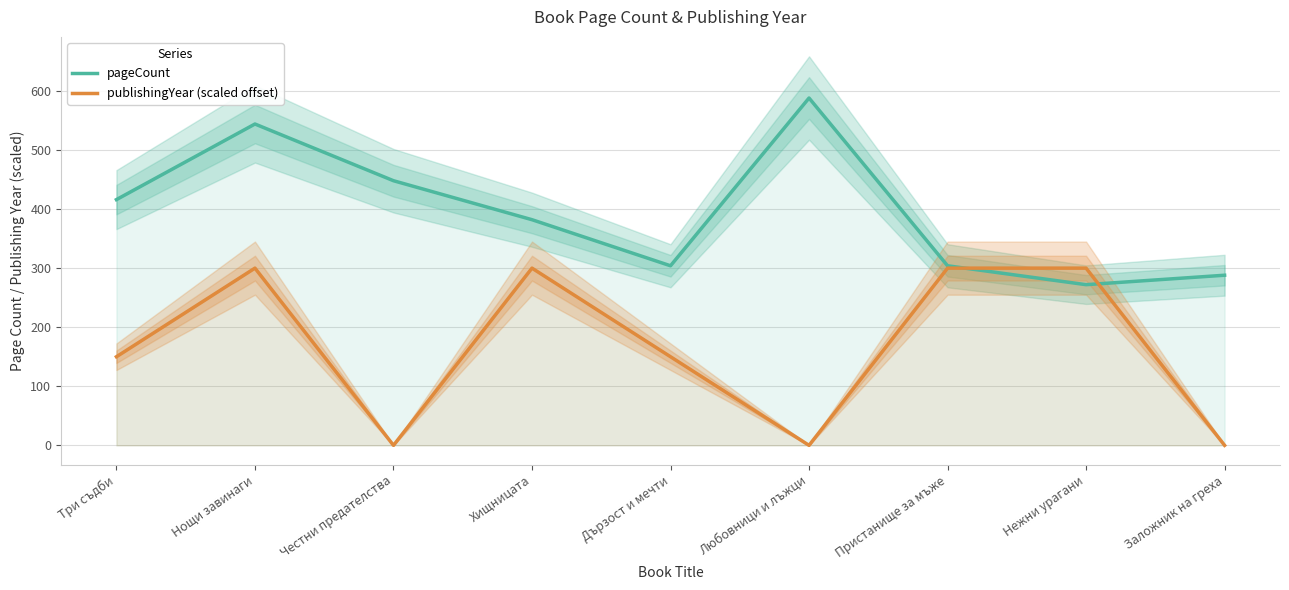

How many series are shown in this chart?

2